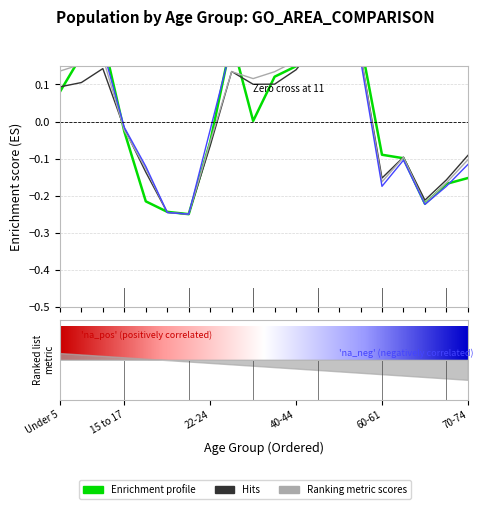

What position from the right is 18-19?

16